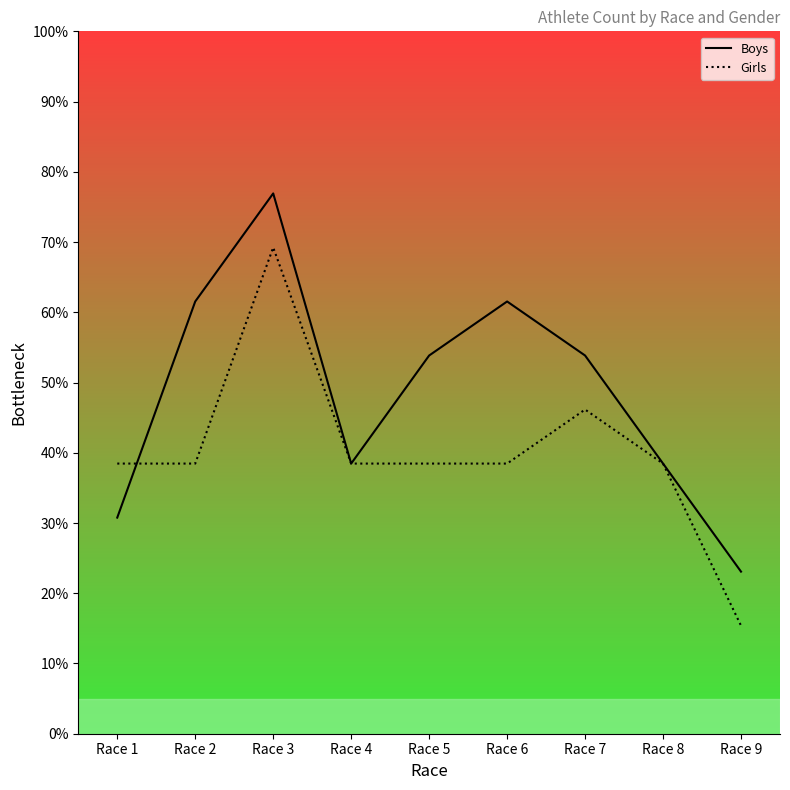

Reading left to right, transcribe all the data shown in this chart.

Boys: 30.8	61.5	76.9	38.5	53.8	61.5	53.8	38.5	23.1
Girls: 38.5	38.5	69.2	38.5	38.5	38.5	46.2	38.5	15.4